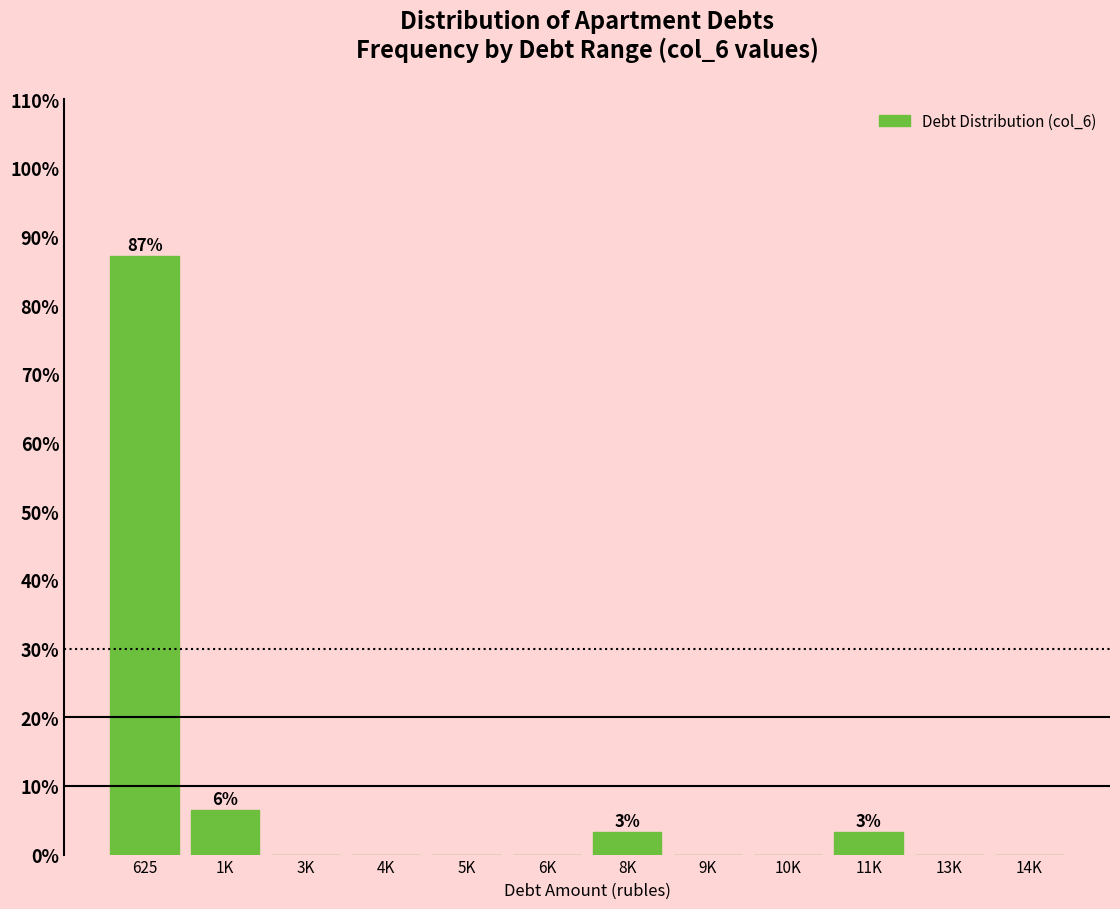

Reading left to right, list all the values displayed in this chart.

625=87.1	1K=6.5	3K=0.0	4K=0.0	5K=0.0	6K=0.0	8K=3.2	9K=0.0	10K=0.0	11K=3.2	13K=0.0	14K=0.0